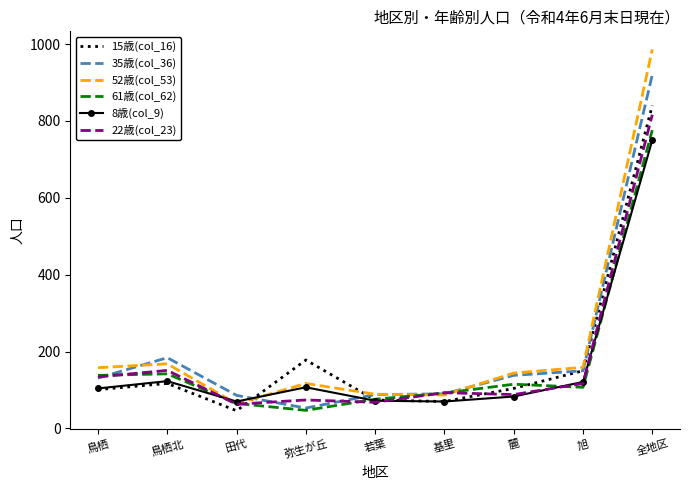

At which label does 15歳(col_16) reach its minimum?

田代